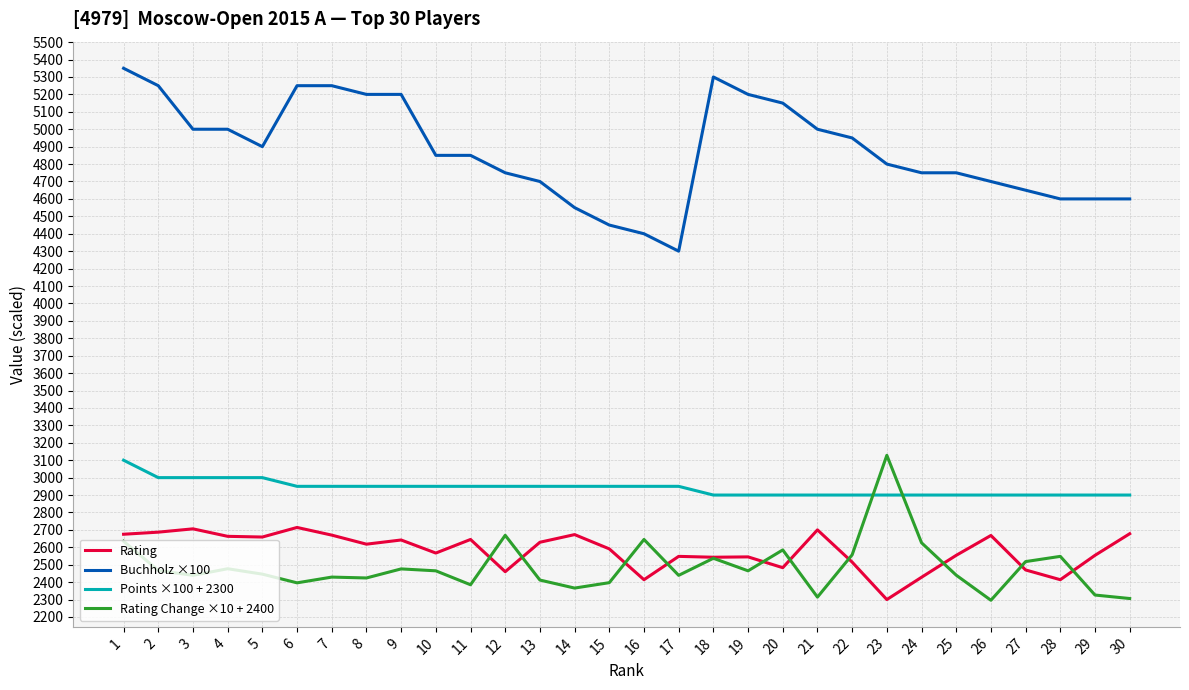

How many values in the Buchholz ×100 series are below 4850?

14